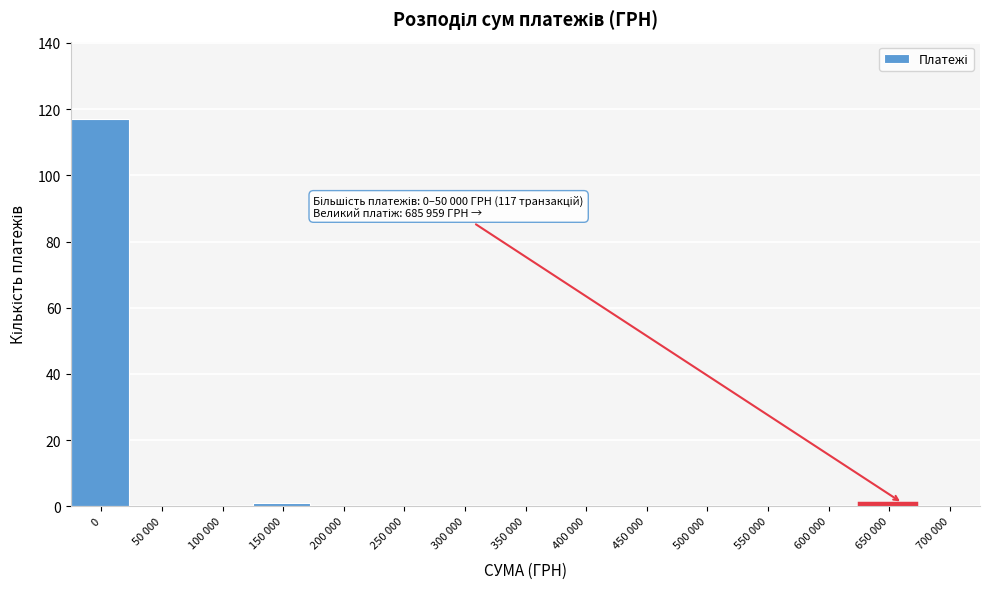

Reading right to left, extract all data points from this chart.

700 000=0	650 000=1	600 000=0	550 000=0	500 000=0	450 000=0	400 000=0	350 000=0	300 000=0	250 000=0	200 000=0	150 000=1	100 000=0	50 000=0	0=117